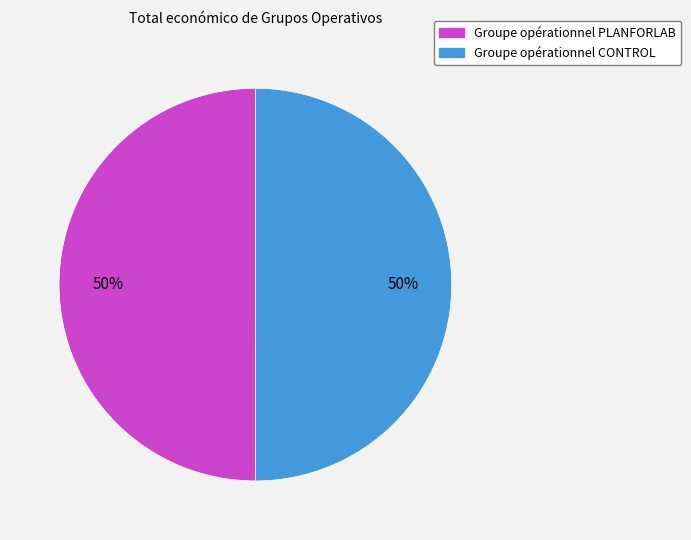

Is it true that Groupe opérationnel CONTROL is 50% of the pie?

True